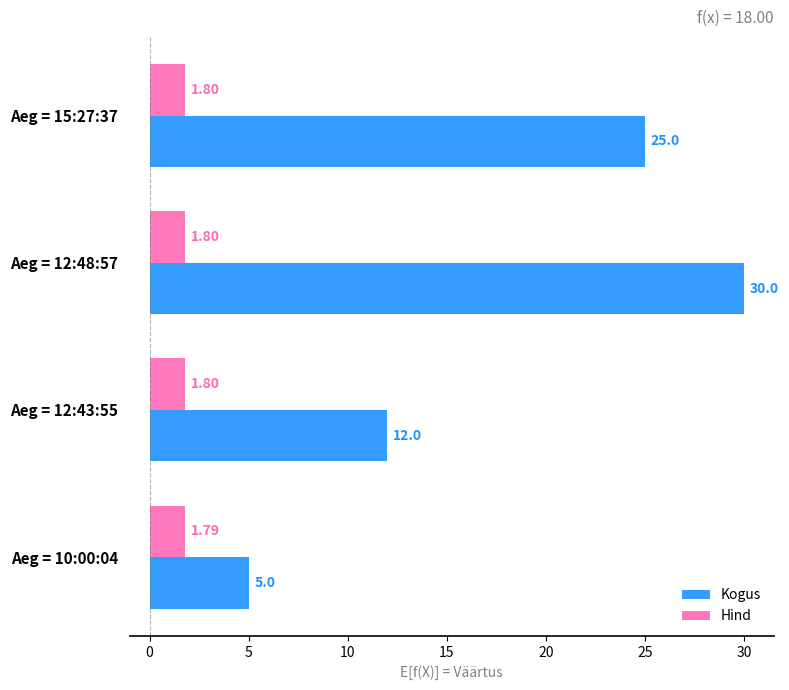

Which series has the widest spread of values?

Kogus